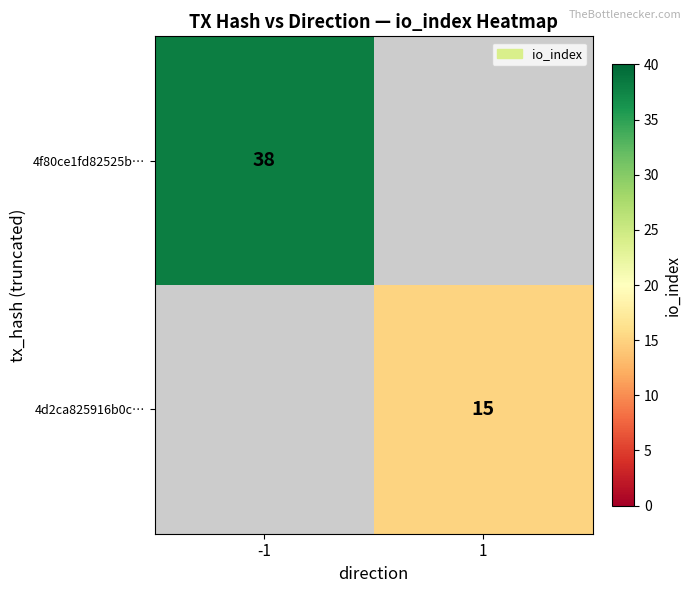

Is it true that 4d2ca825916b0c… equals 15 at 1?

True